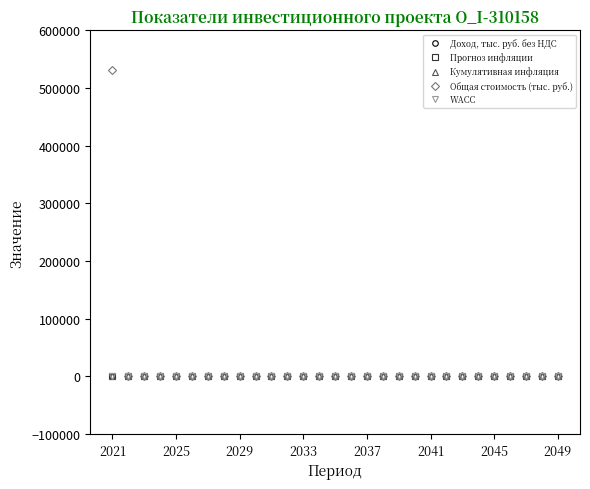

Does the chart have visible grid lines?

No